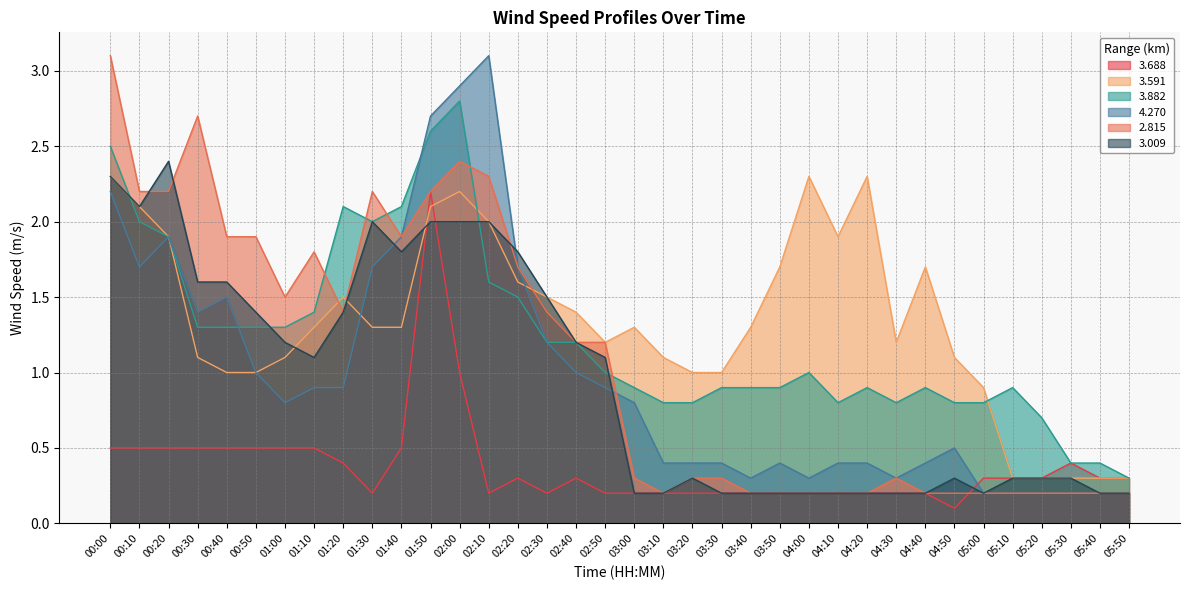

The 3.688 series shows 0.2 at 04:00. True or false?

True